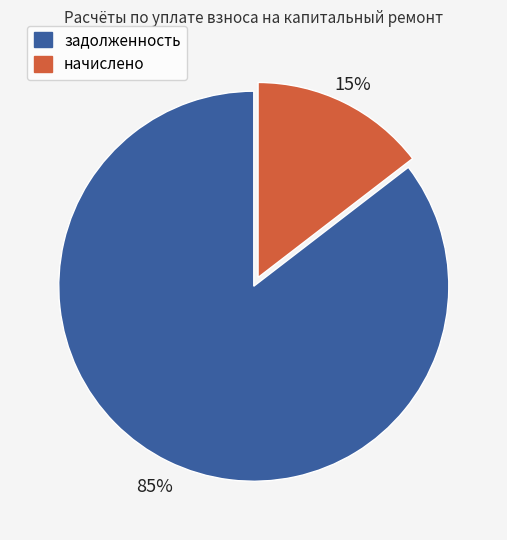

To the nearest percent, what is the average slice percentage?

50%